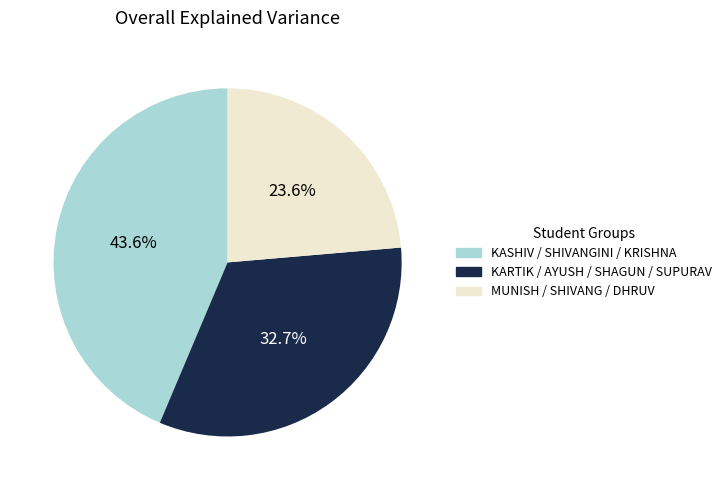

Rank the categories by value from highest to lowest.

KASHIV / SHIVANGINI / KRISHNA, KARTIK / AYUSH / SHAGUN / SUPURAV, MUNISH / SHIVANG / DHRUV